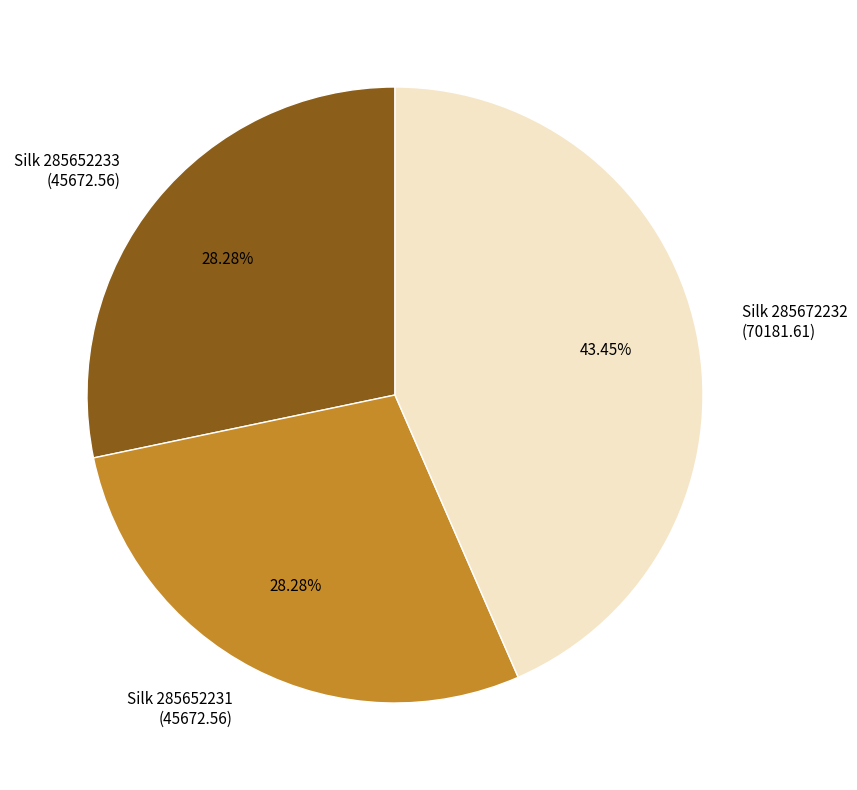

Is there any slice that represents more than half of the pie?

No